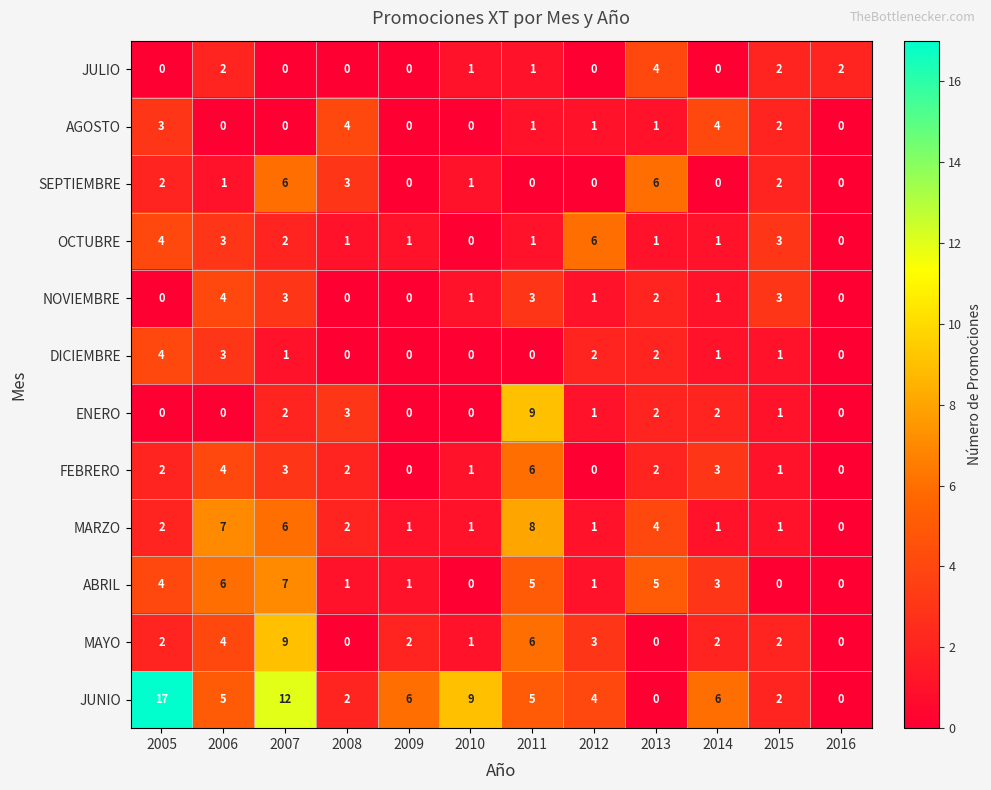

How many data points in JUNIO are less than 5?

5